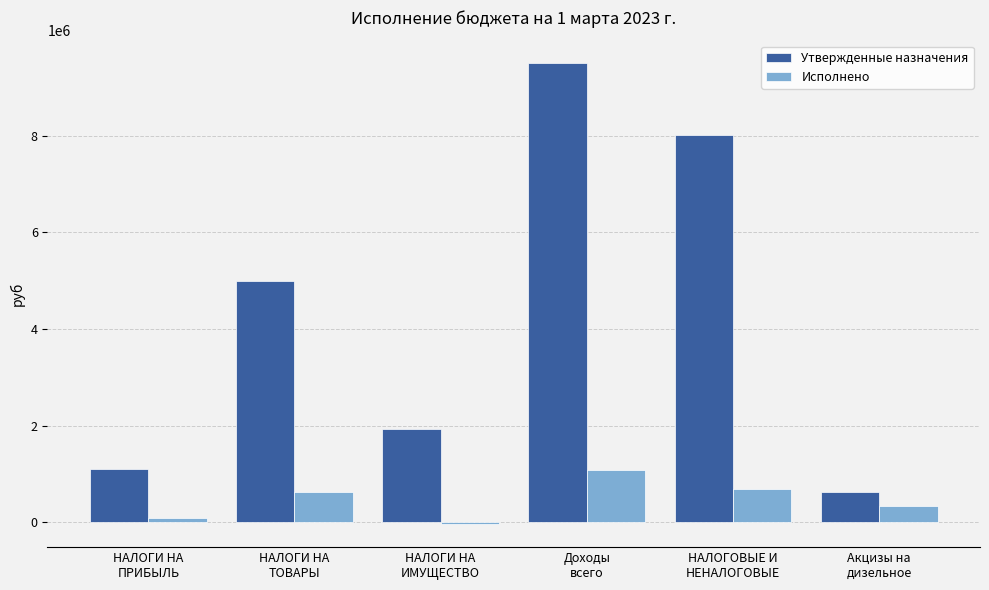

Rank the series at Акцизы на
дизельное from highest to lowest value.

Утвержденные назначения, Исполнено